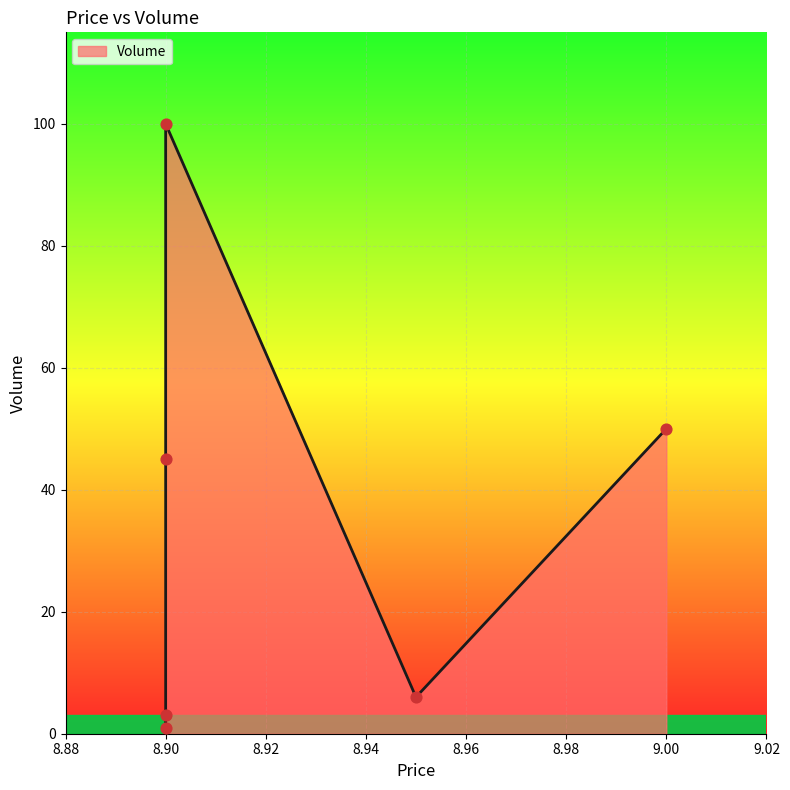

What is the change in value from 8.9 to 9.0?

+49